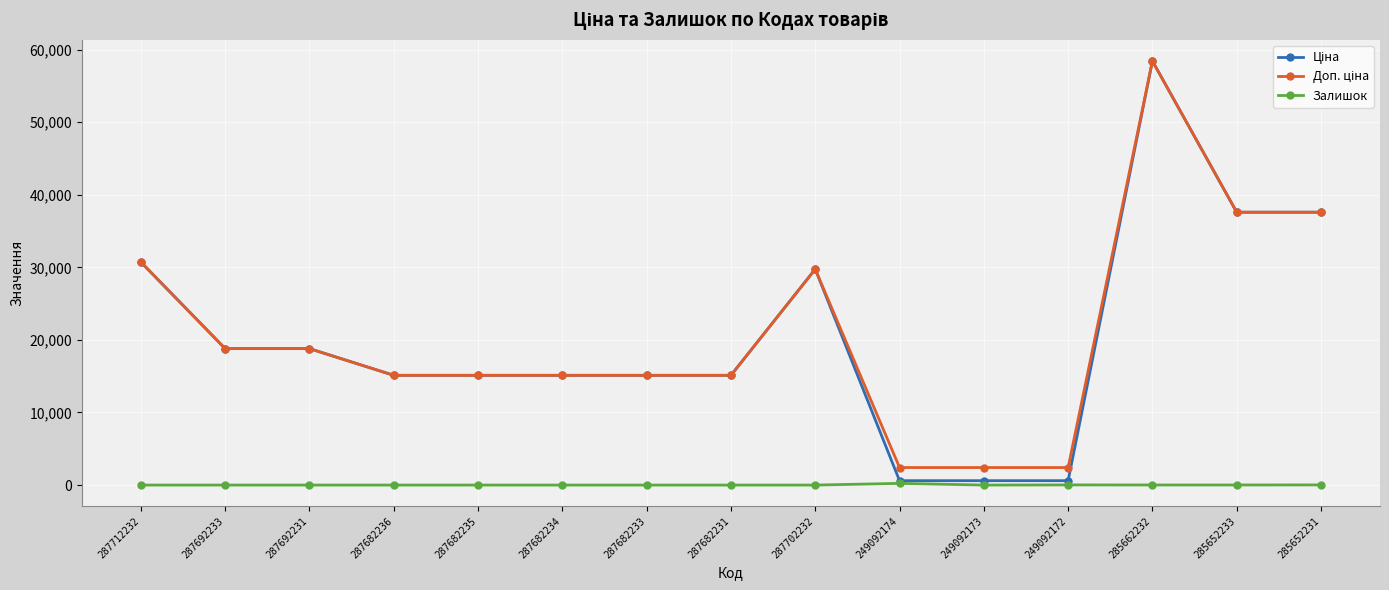

What is the difference between the highest and lowest values at 287692233?

18796.8